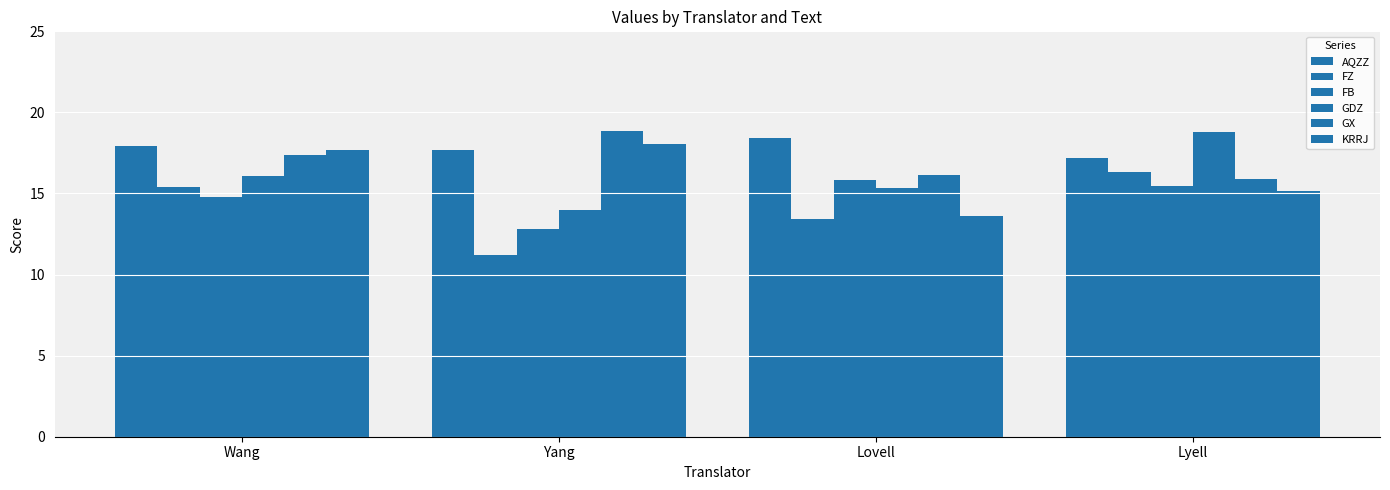

How many data points in FZ are less than 15?

2